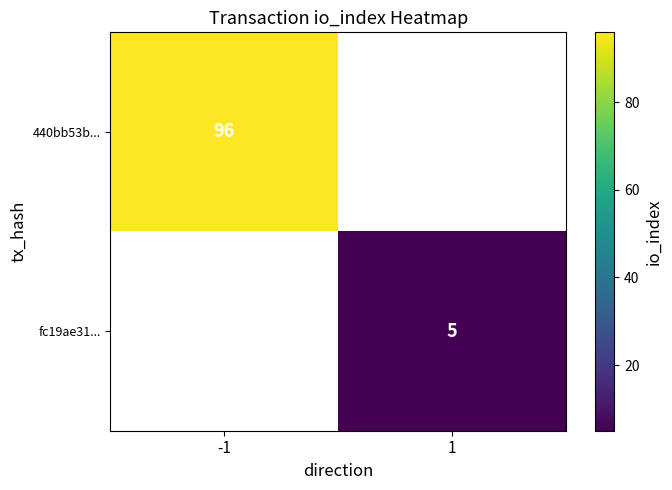

True or false: fc19ae31... has a value of 5 at 1.

True